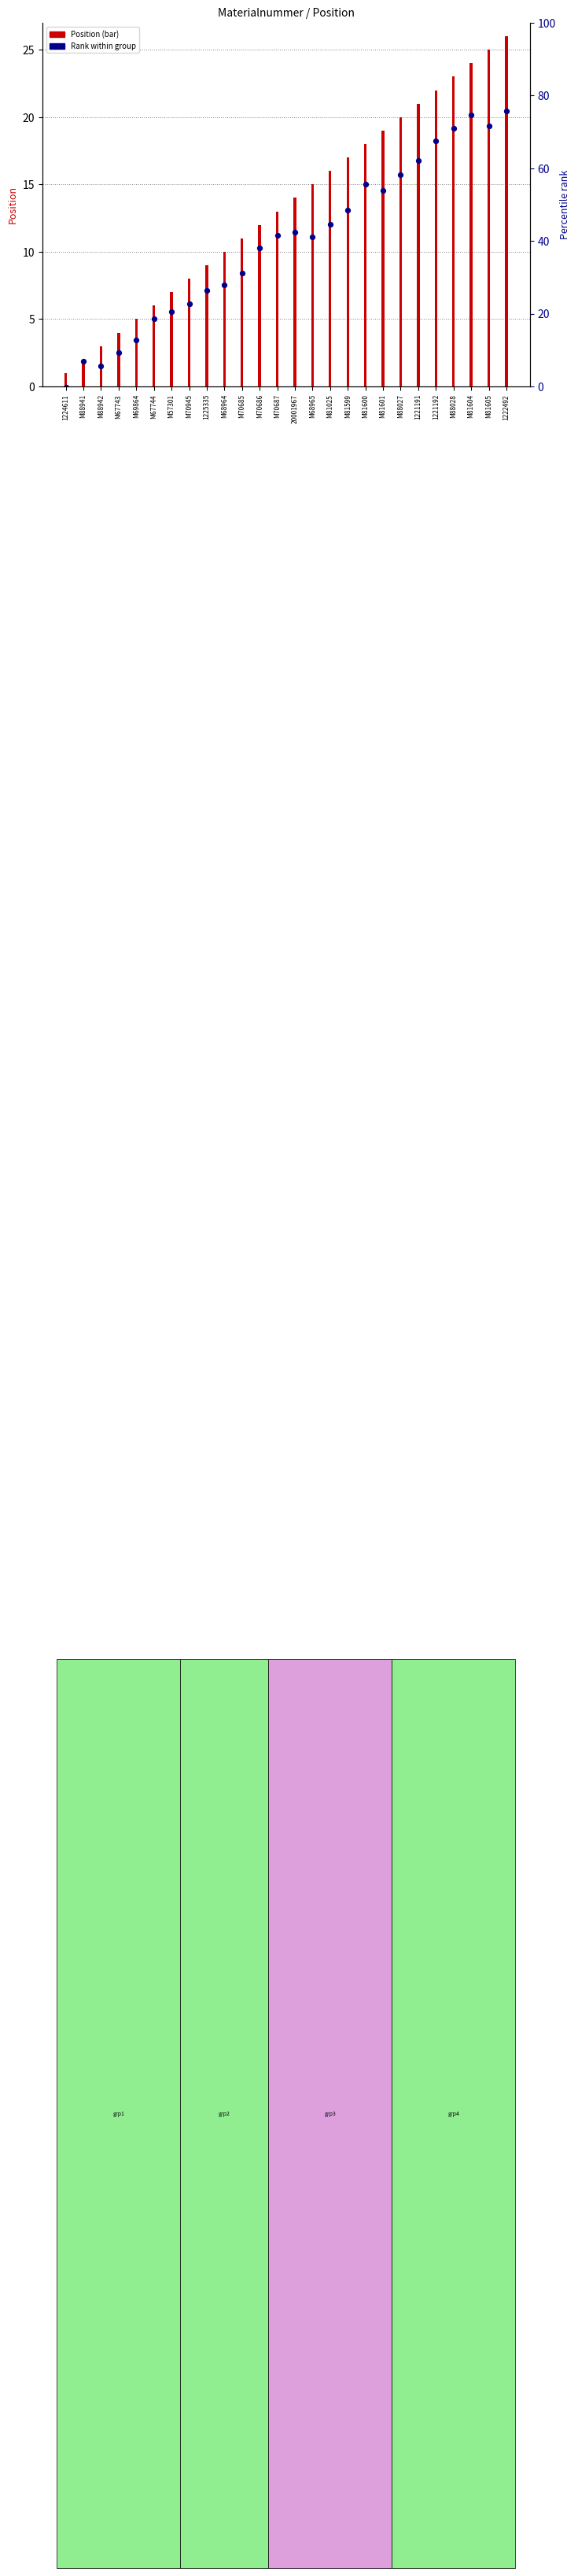

Which series contains the highest Y value?

Position